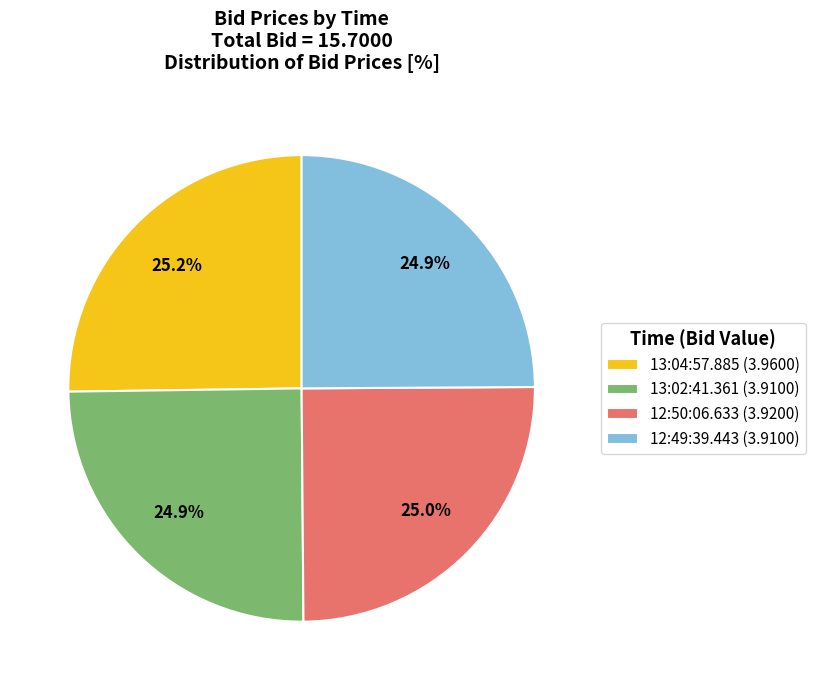

What is the ratio of the value at 12:49:39.443 (3.9100) to the value at 13:02:41.361 (3.9100)?

1.0